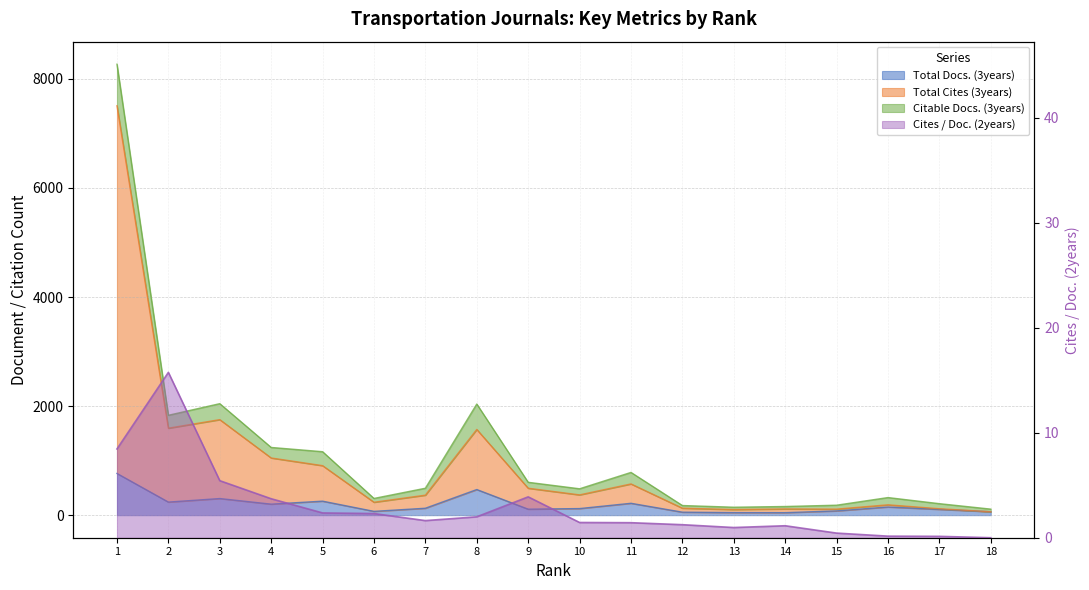

Reading right to left, extract all data points from this chart.

Total Docs. (3years): 18=63.0	17=106.0	16=150.0	15=78.0	14=46.0	13=47.0	12=55.0	11=218.0	10=121.0	9=110.0	8=470.0	7=127.0	6=70.0	5=257.0	4=202.0	3=305.0	2=240.0	1=765.0
Total Cites (3years): 18=63.0	17=118.0	16=190.0	15=111.0	14=114.0	13=103.0	12=128.0	11=573.0	10=372.0	9=494.0	8=1572.0	7=367.0	6=237.0	5=908.0	4=1049.0	3=1752.0	2=1595.0	1=7508.0
Cites / Doc. (2years): 18=0.0	17=0.1	16=0.1	15=0.4	14=1.1	13=1.0	12=1.2	11=1.4	10=1.4	9=3.9	8=2.0	7=1.6	6=2.3	5=2.4	4=3.7	3=5.4	2=15.7	1=8.4